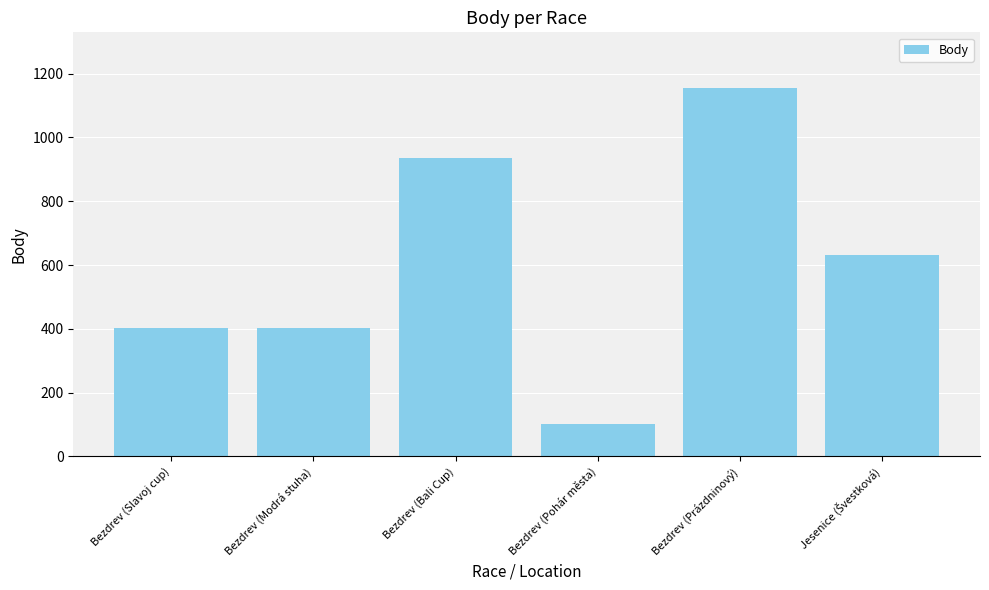

At which label does the data first exceed 630?

Bezdrev (Bali Cup)